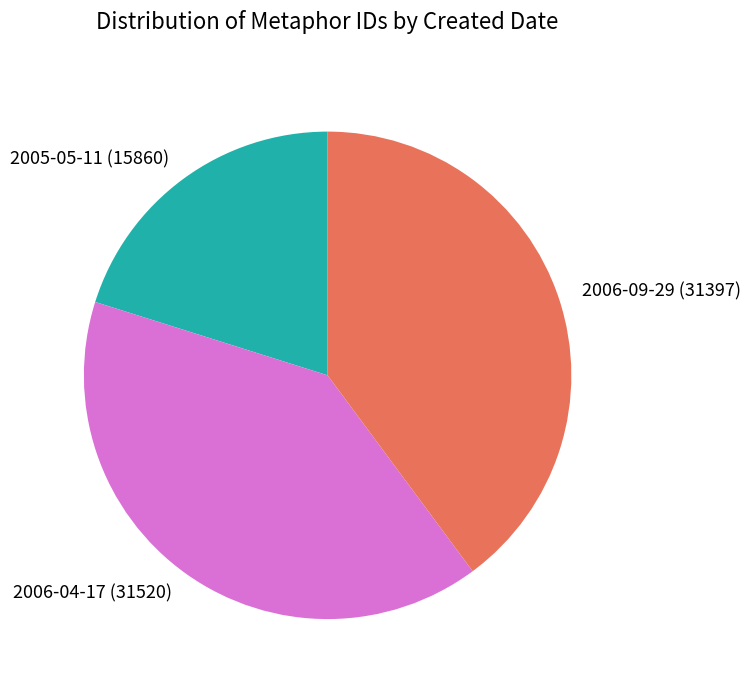

True or false: 2006-09-29 accounts for 7% of the total.

False